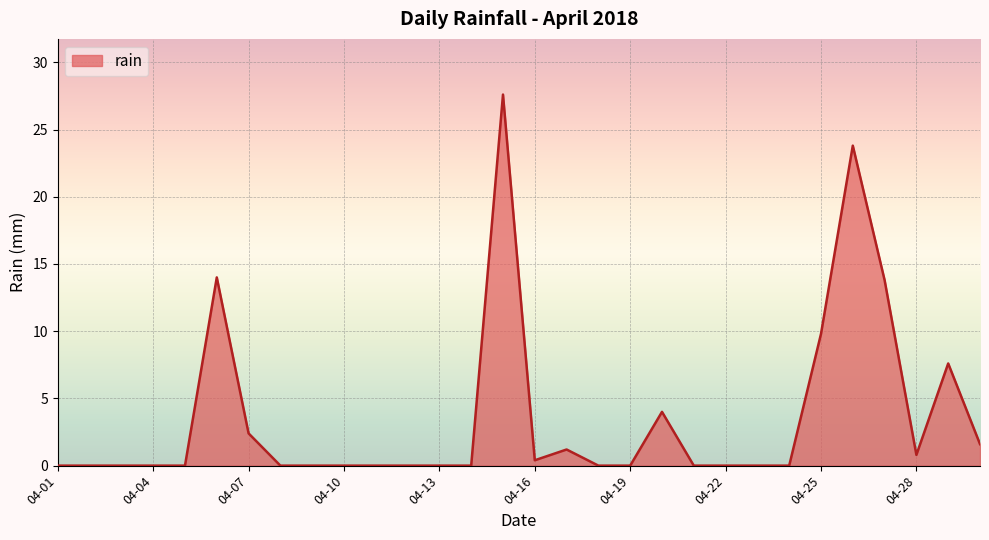

What is the difference between the maximum and minimum values?

27.6